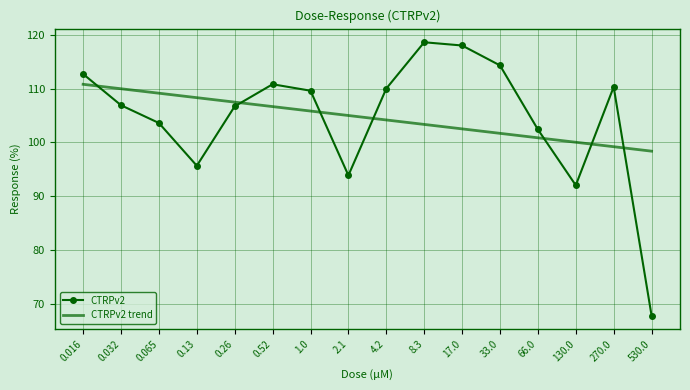

What is the approximate value of CTRPv2 trend at 530.0?

98.4